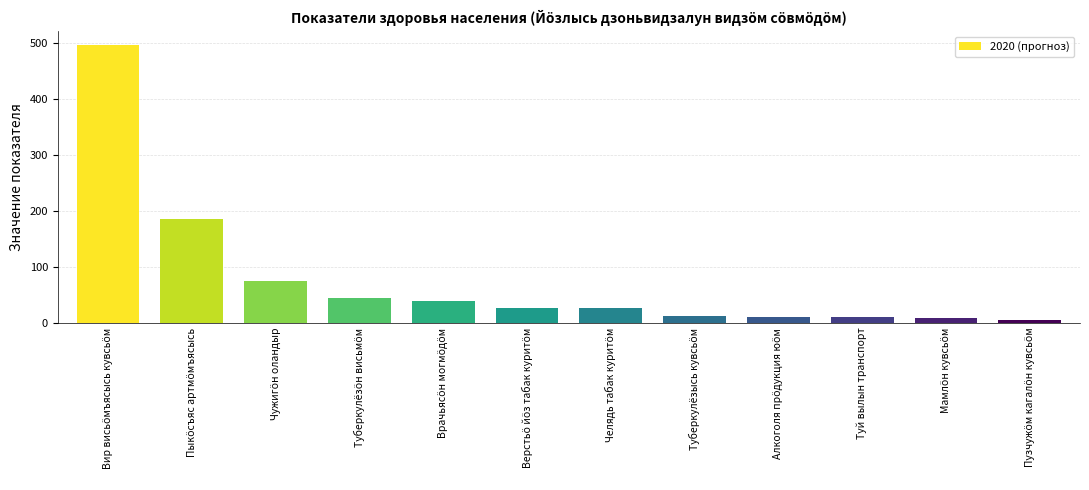

How many data points does each series have?

12